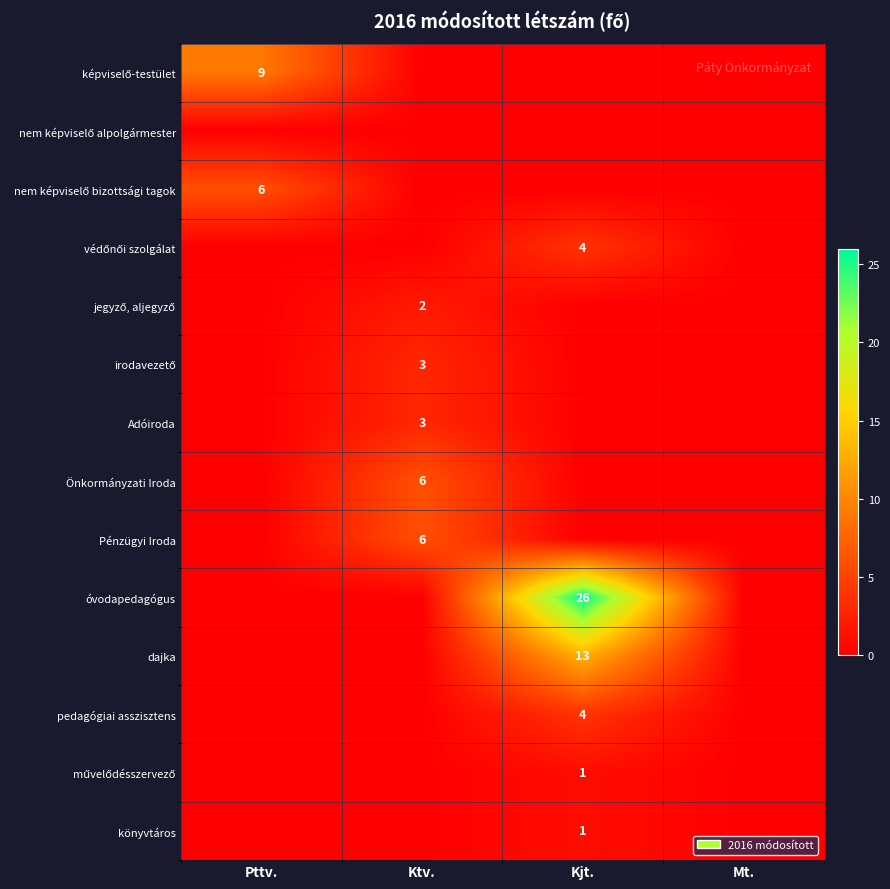

What is the greatest value displayed?

26